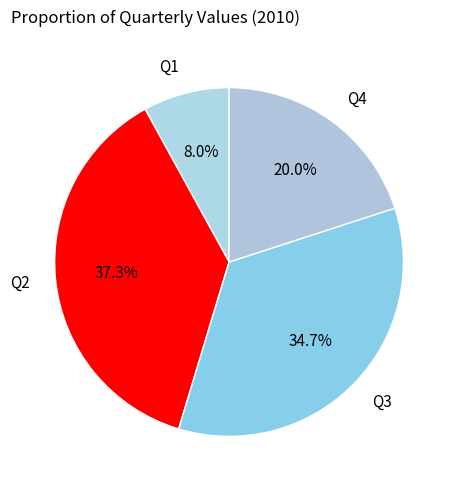

The Q4 slice represents 20% of the pie. True or false?

True